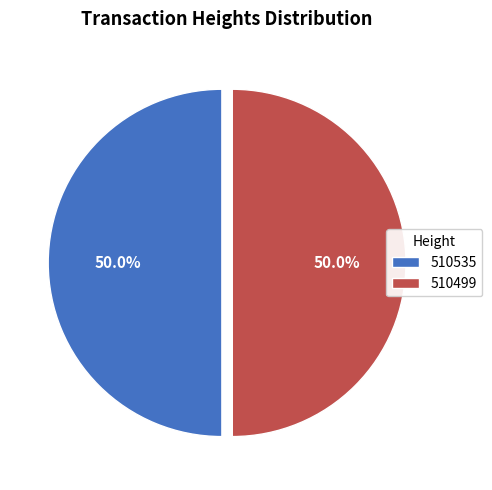

Approximately how many times larger is the value at 510499 compared to 510535?

1.0